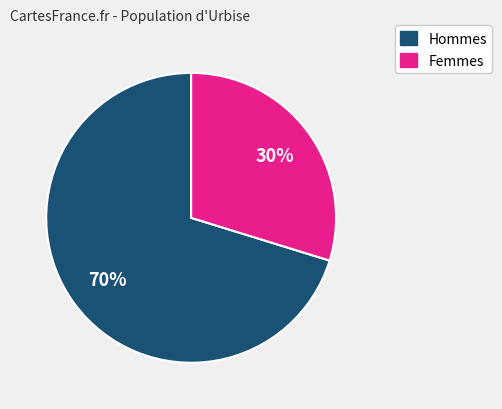

Is there a majority slice in this chart?

Yes